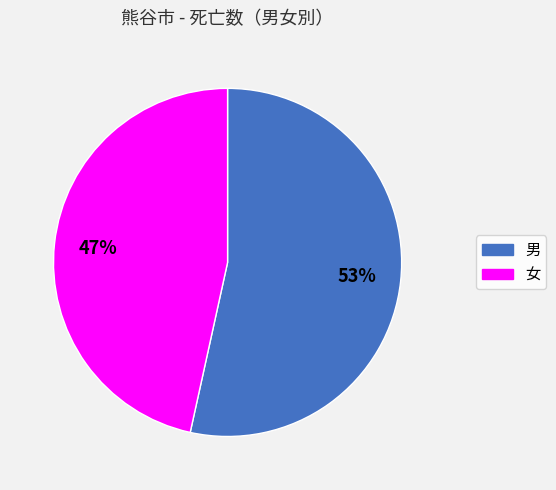

To the nearest percent, what portion does 女 represent?

47%